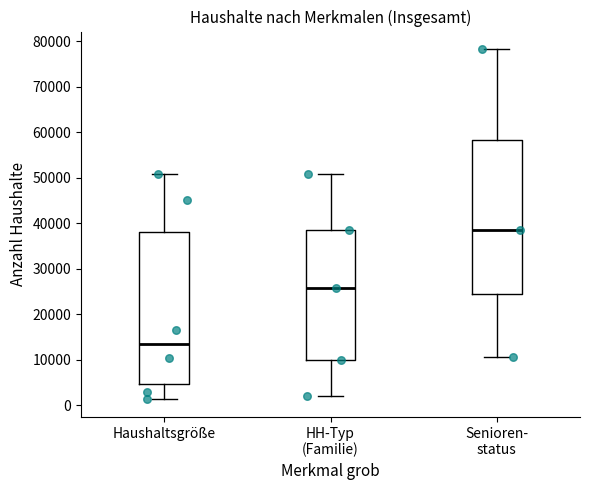

Reading left to right, transcribe this box plot: for each box, give where its median line is, the range the box spans, and where its two whiskers end, as read against the y-axis. The values are not printed on the chart, so give them approximately, as read against the axis.

Haushaltsgröße: median 14000, box 5000 to 38000, whiskers 1000 to 51000
HH-Typ (Familie): median 26000, box 10000 to 39000, whiskers 2000 to 51000
Senioren- status: median 38000, box 25000 to 58000, whiskers 11000 to 78000